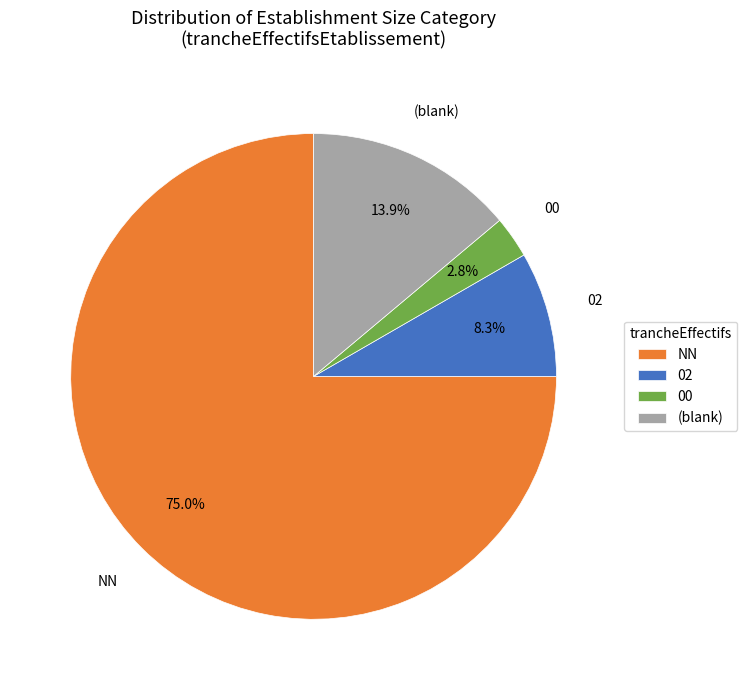

To the nearest percent, what percentage of the pie is 00?

3%